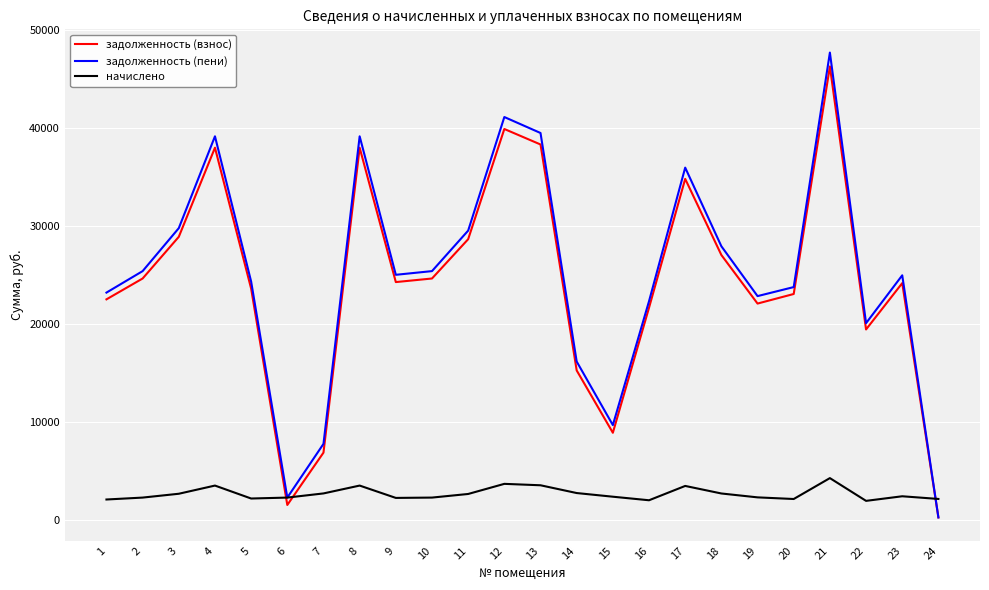

Rank the series by their maximum value, from highest to lowest.

задолженность (пени), задолженность (взнос), начислено